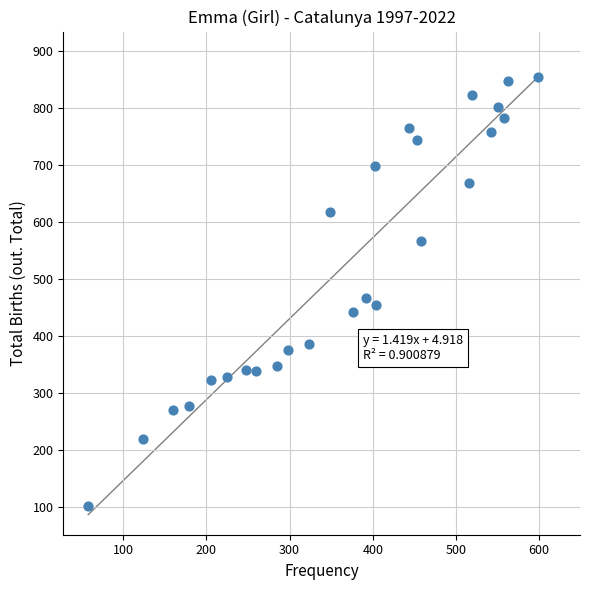

What is the range of X values (max minus min)?

541